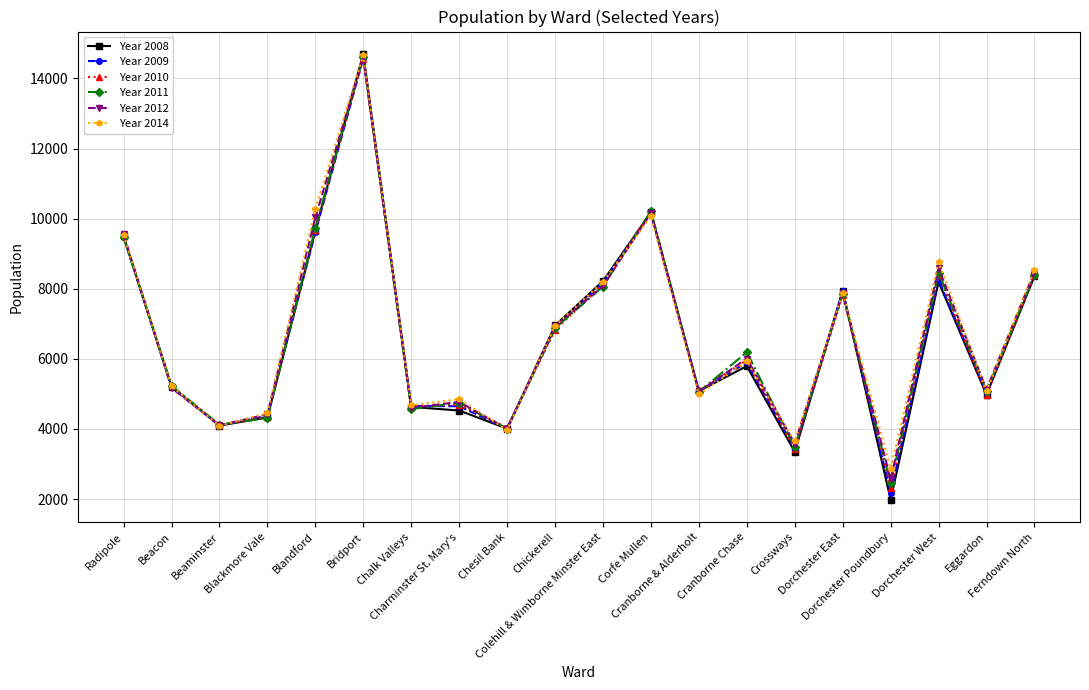

What position from the right is Blackmore Vale?

17